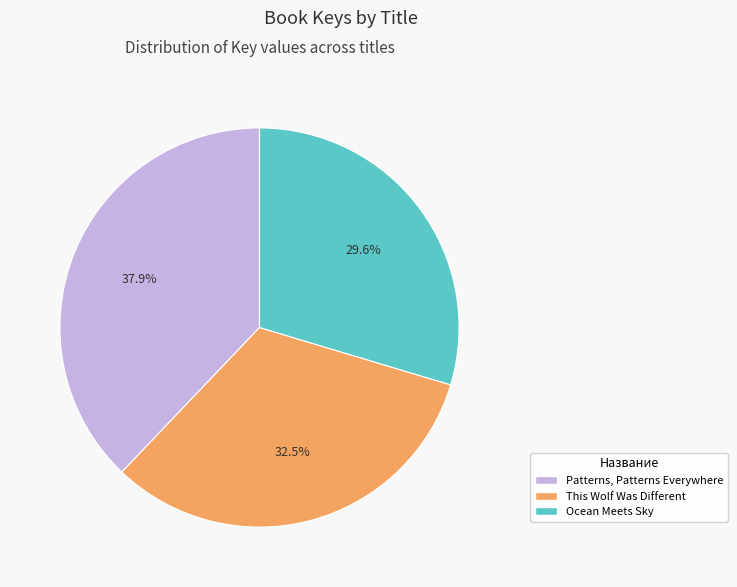

Which slice is the smallest?

Ocean Meets Sky